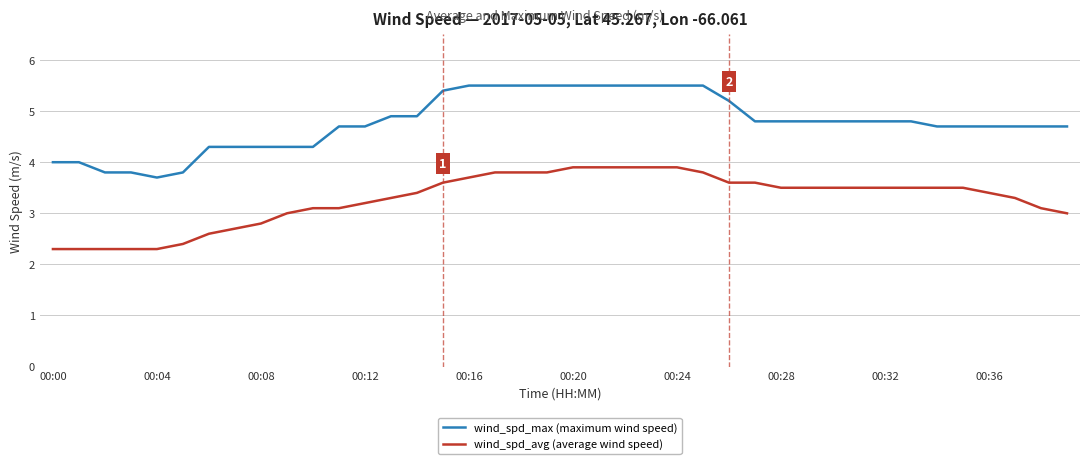

How many categories are shown in the chart?

40